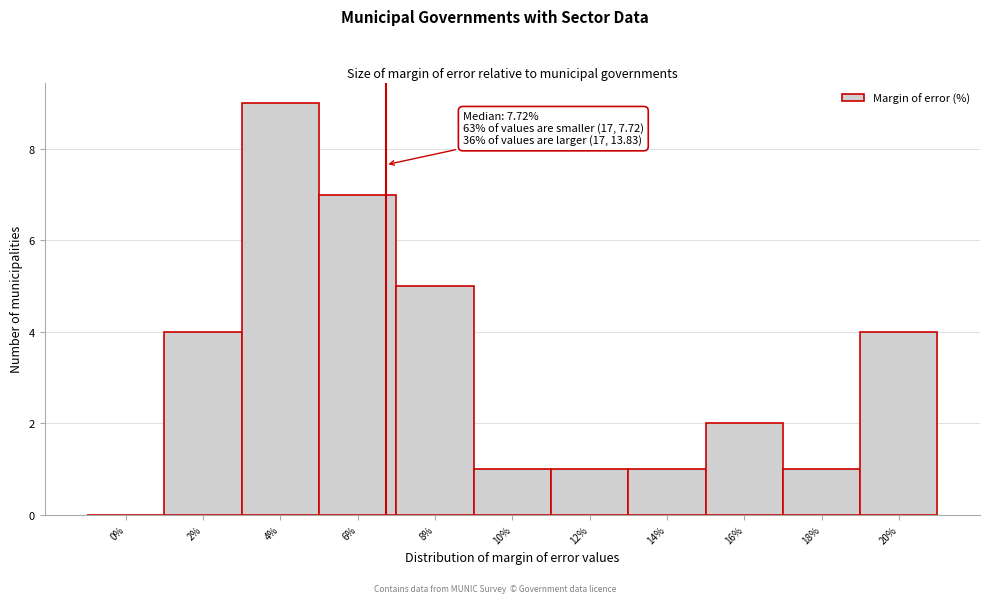

Reading left to right, list all the values displayed in this chart.

0%=0	2%=4	4%=9	6%=7	8%=5	10%=1	12%=1	14%=1	16%=2	18%=1	20%=4